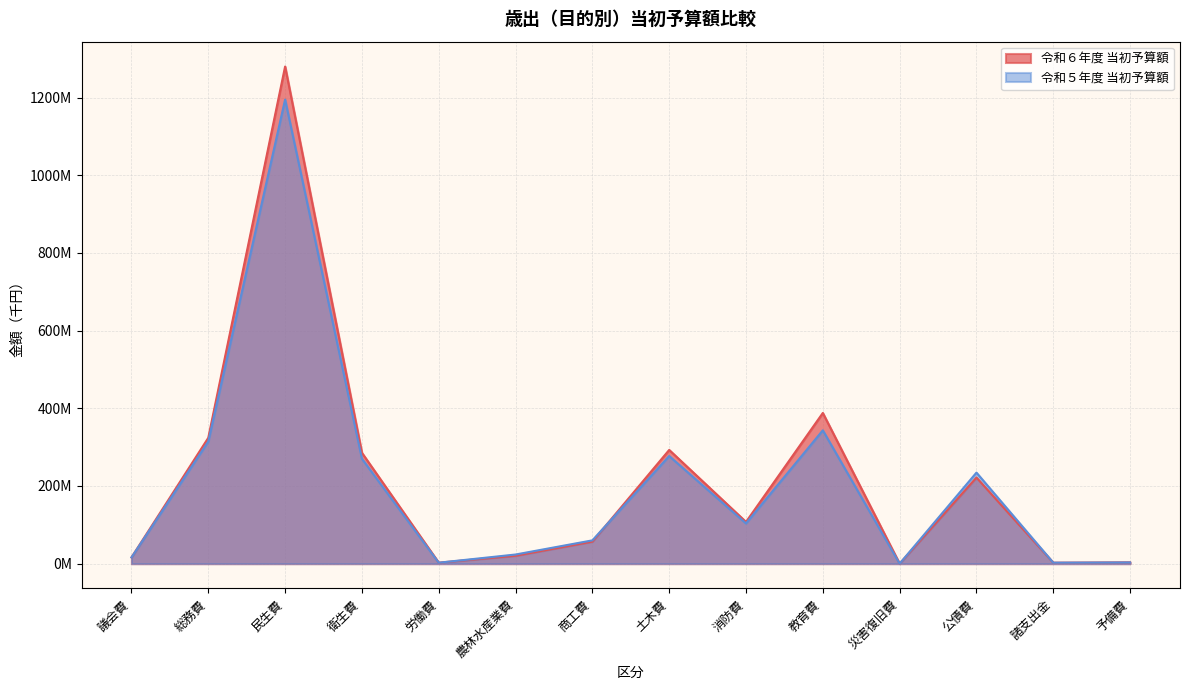

In 令和６年度 当初予算額, how many points are lower than both neighbors (excluding endpoints)?

4